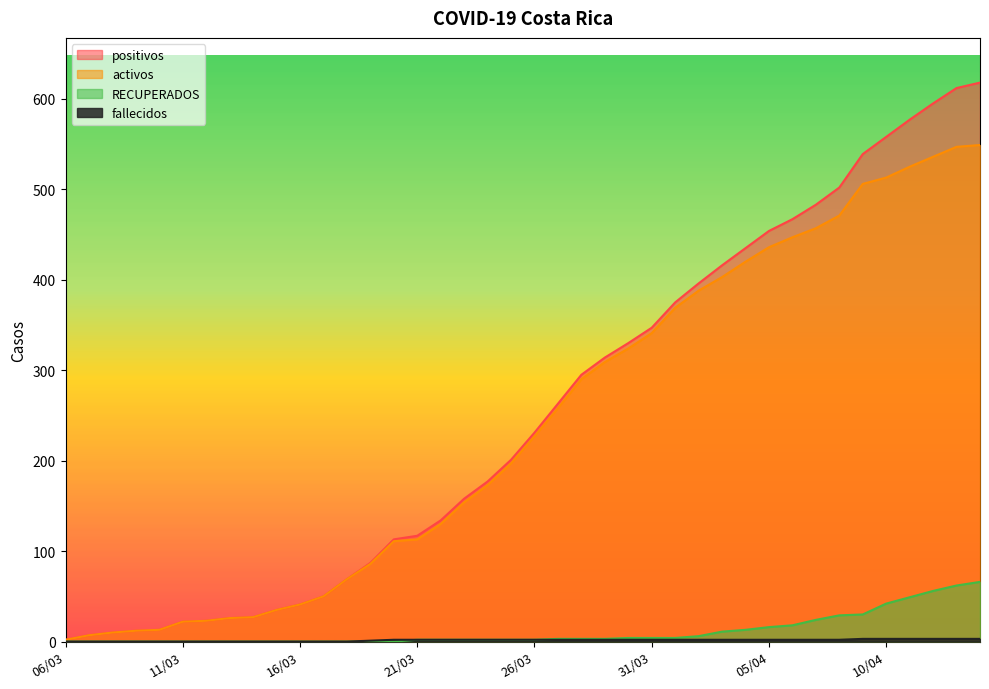

Which label corresponds to the largest value in the chart?

14/04